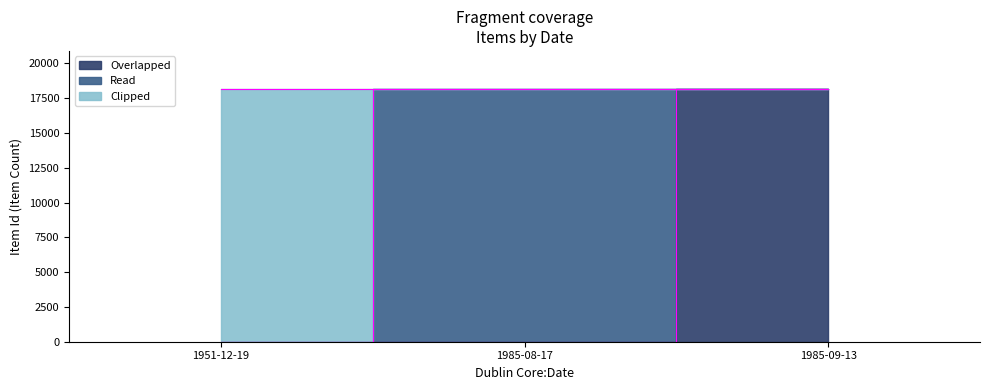

Where is Clipped nearest to the value 9085?

1951-12-19